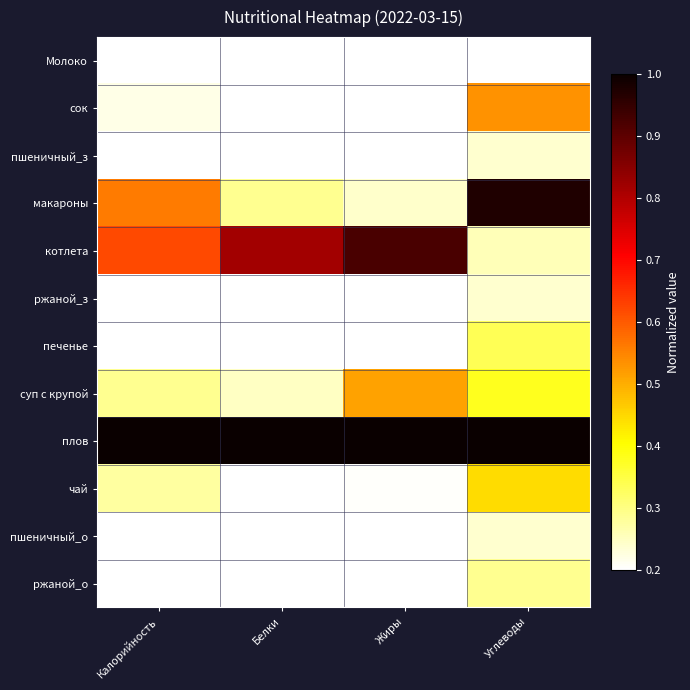

Reading left to right, extract all data points from this chart.

Молоко: Калорийность=0.1	Белки=0.0	Жиры=0.0	Углеводы=0.0
сок: Калорийность=0.2	Белки=0.0	Жиры=0.0	Углеводы=0.5
пшеничный_з: Калорийность=0.1	Белки=0.1	Жиры=0.0	Углеводы=0.2
макароны: Калорийность=0.6	Белки=0.3	Жиры=0.2	Углеводы=1.0
котлета: Калорийность=0.6	Белки=0.8	Жиры=0.9	Углеводы=0.3
ржаной_з: Калорийность=0.1	Белки=0.1	Жиры=0.0	Углеводы=0.2
печенье: Калорийность=0.0	Белки=0.2	Жиры=0.2	Углеводы=0.3
суп с крупой: Калорийность=0.3	Белки=0.2	Жиры=0.5	Углеводы=0.4
плов: Калорийность=1.0	Белки=1.0	Жиры=1.0	Углеводы=1.0
чай: Калорийность=0.3	Белки=0.1	Жиры=0.2	Углеводы=0.4
пшеничный_о: Калорийность=0.1	Белки=0.1	Жиры=0.0	Углеводы=0.2
ржаной_о: Калорийность=0.1	Белки=0.1	Жиры=0.0	Углеводы=0.3